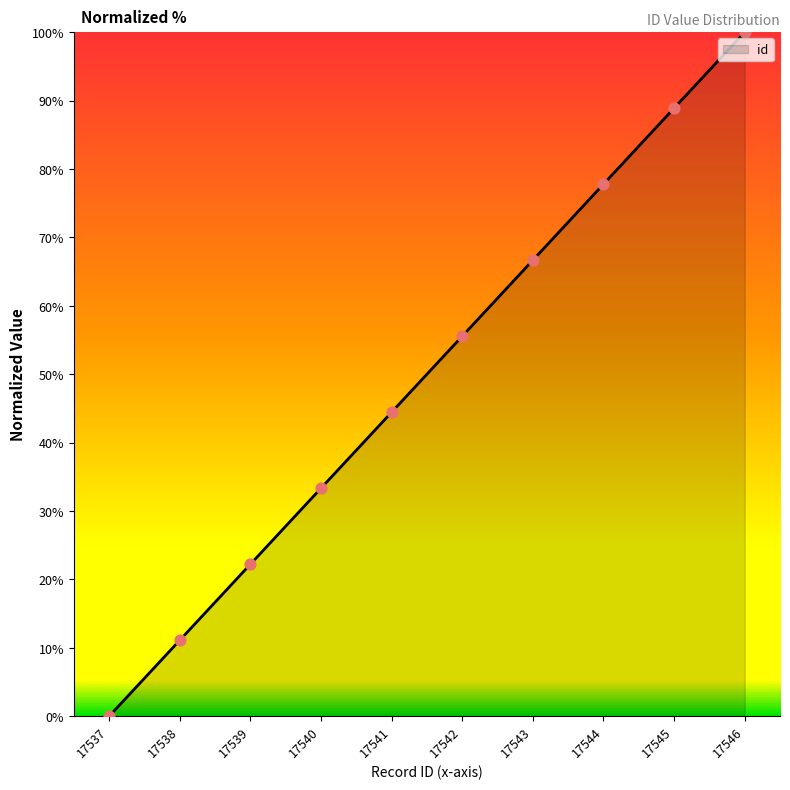

Approximately how many times larger is the value at 17540 compared to 17538?

3.0